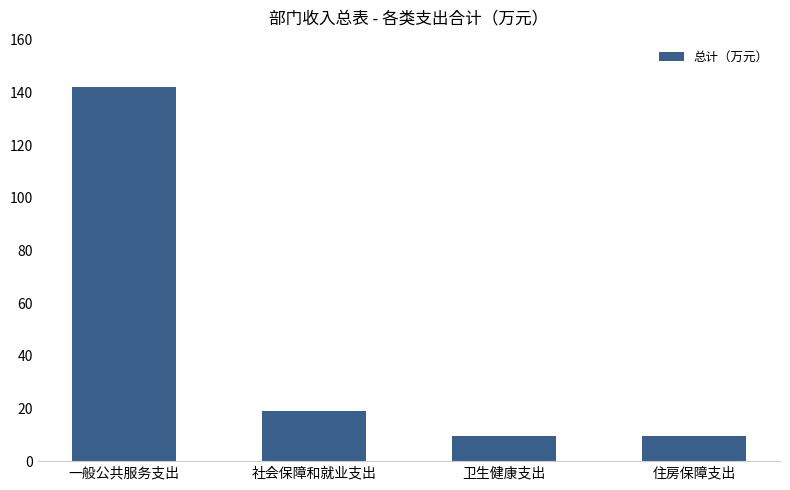

Reading right to left, what are all the values shown in this chart?

9.5	9.5	18.9	142.2